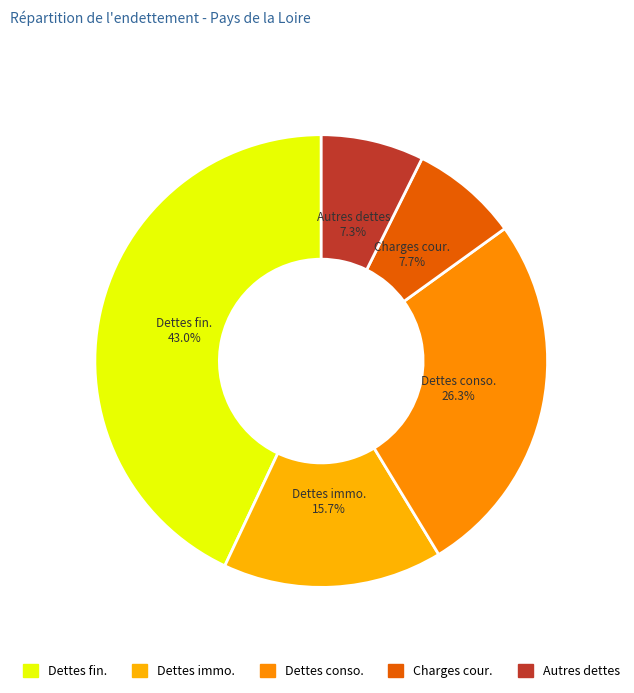

How many segments does this pie chart have?

5